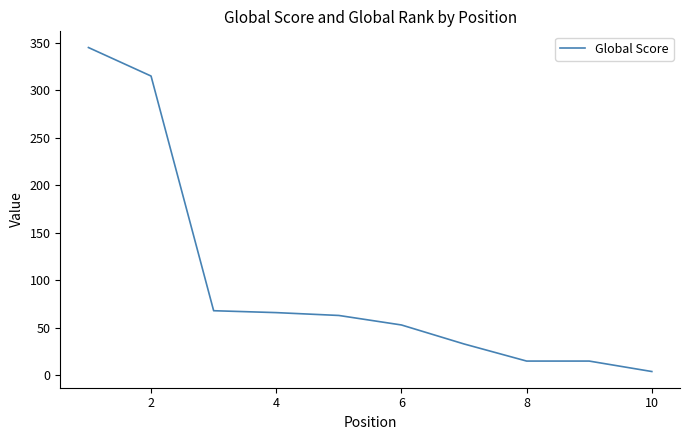

What is the sum of all values?

977